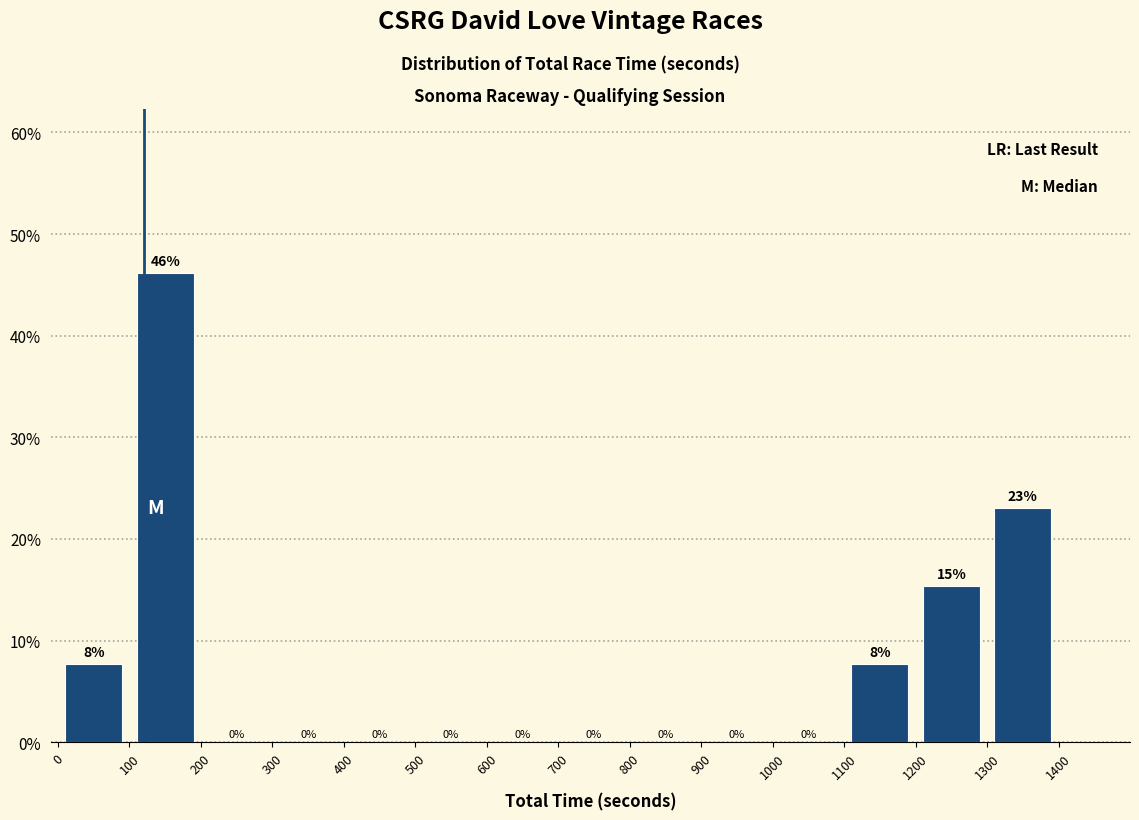

Which range on the x-axis has the tallest bar?

100 to 200